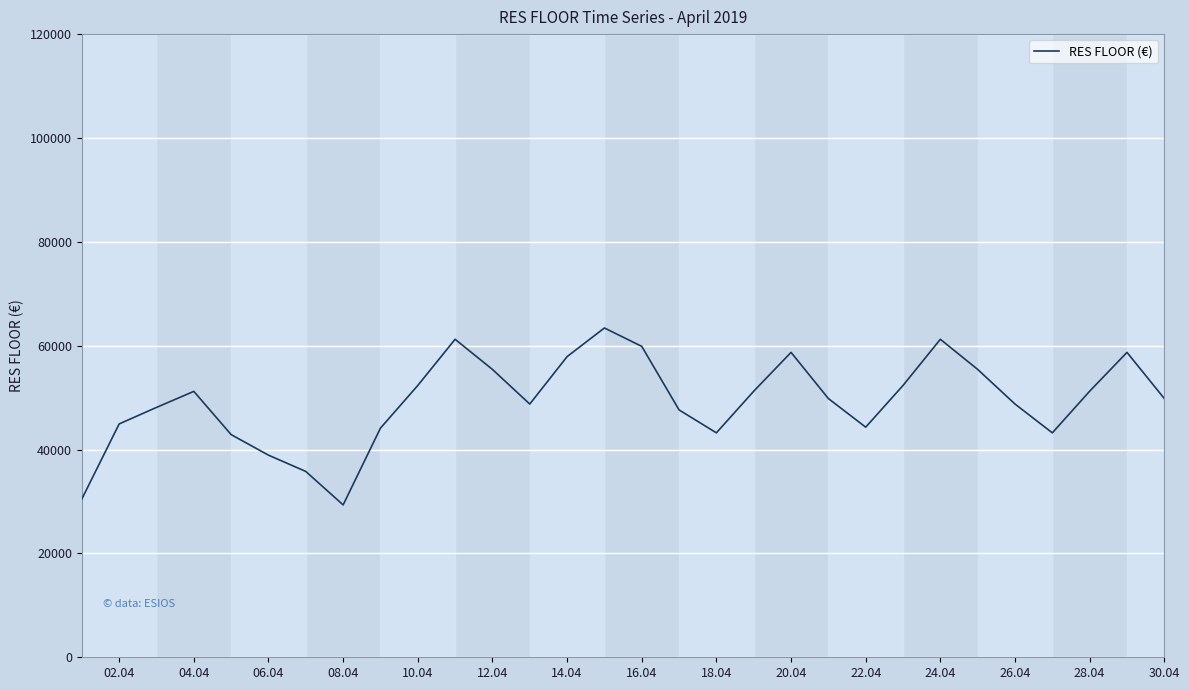

What is the maximum value shown in the chart?

63412.9